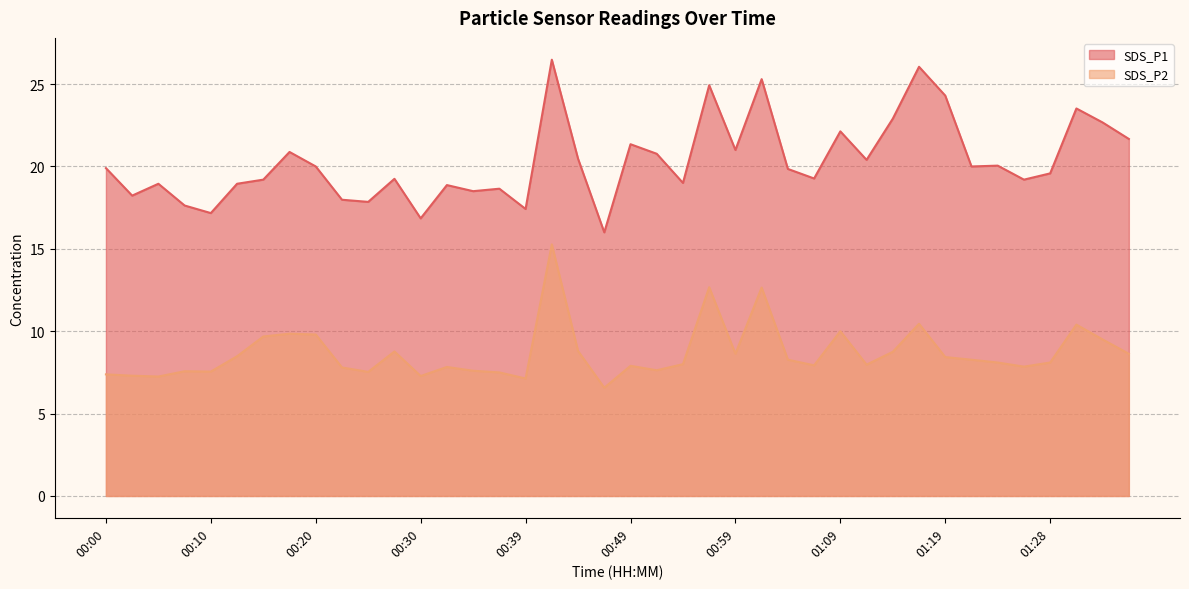

Reading left to right, what are all the values shown in this chart?

SDS_P1: 19.9	18.2	18.9	17.6	17.2	18.9	19.2	20.9	20.0	18.0	17.9	19.2	16.9	18.9	18.5	18.6	17.4	26.5	20.5	16.0	21.4	20.8	19.0	24.9	21.0	25.3	19.9	19.3	22.1	20.4	22.9	26.1	24.3	20.0	20.1	19.2	19.6	23.5	22.7	21.7
SDS_P2: 7.4	7.3	7.2	7.6	7.5	8.5	9.7	9.8	9.8	7.8	7.5	8.8	7.3	7.8	7.6	7.5	7.1	15.3	8.8	6.6	7.9	7.6	8.0	12.7	8.6	12.7	8.3	7.9	10.0	8.0	8.8	10.4	8.4	8.3	8.1	7.8	8.1	10.4	9.5	8.6